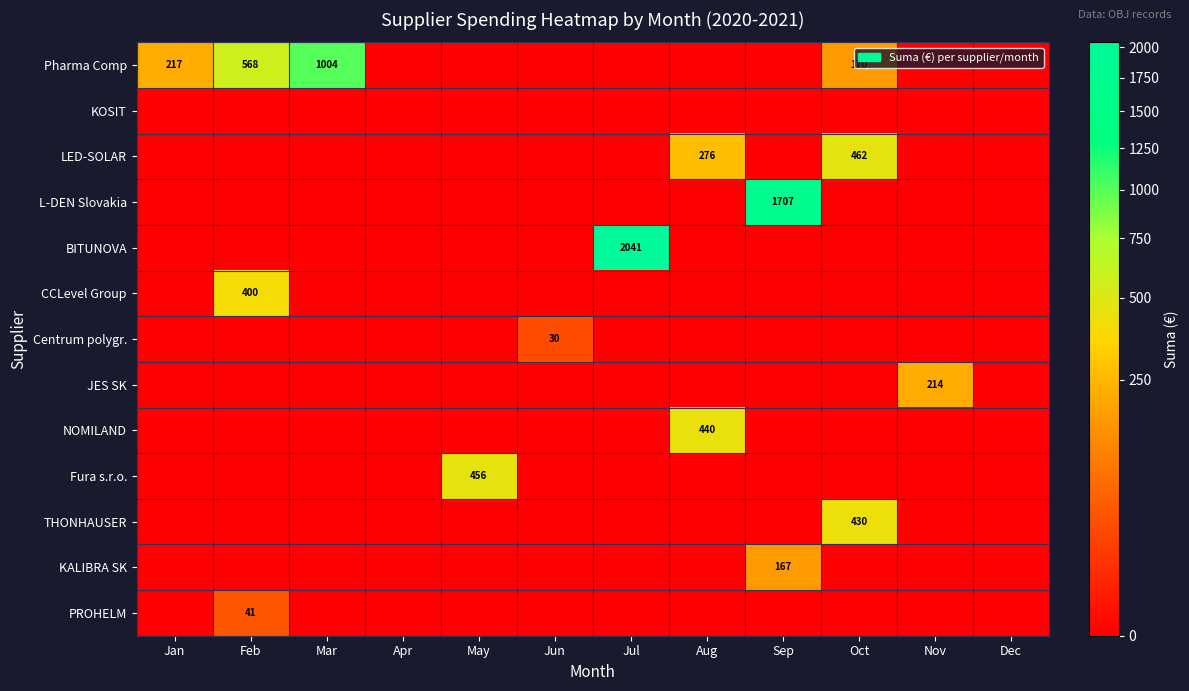

True or false: KALIBRA SK has a value of 167 at Sep.

True